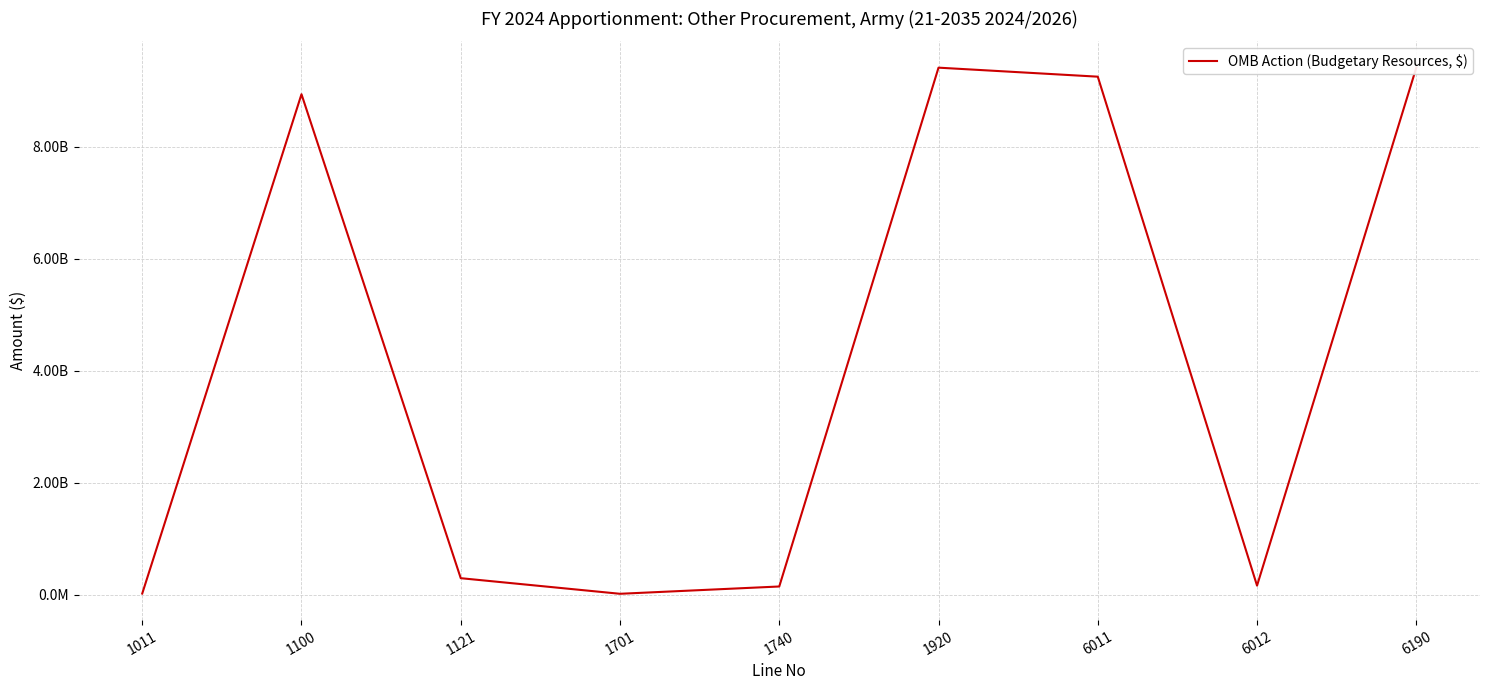

Is it true that the value at 1920 is 9409414000?

True